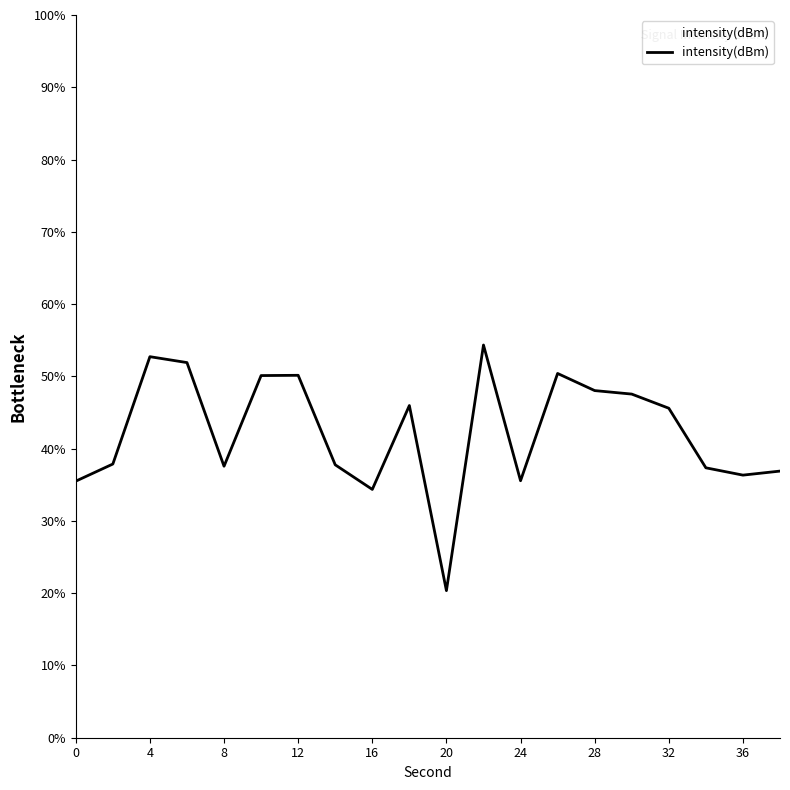

What is the smallest value displayed?

20.4